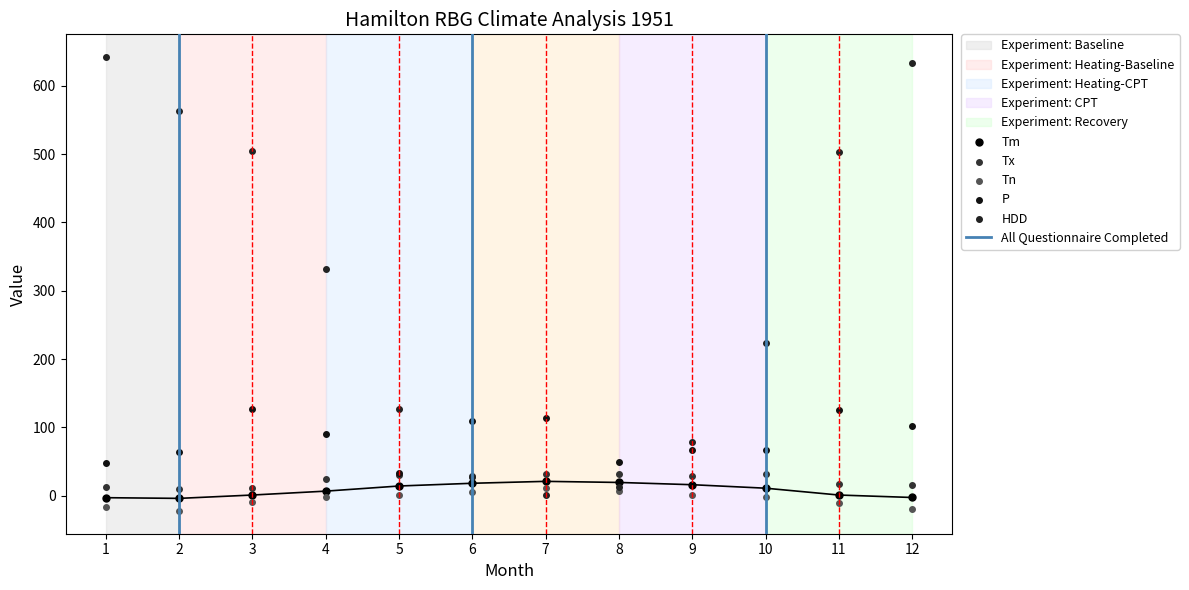

Which series contains the lowest Y value?

Tn